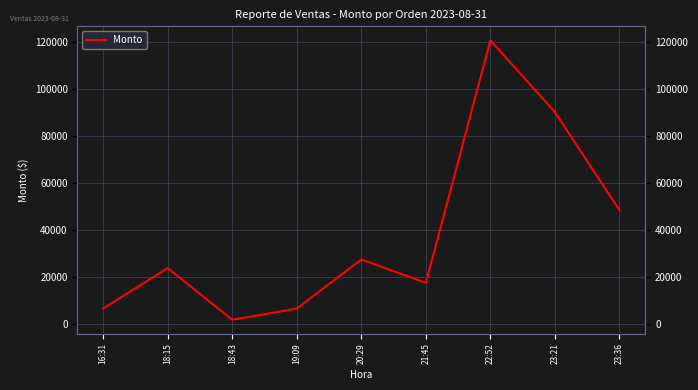

At which label is the value closest to 61175?

23:36